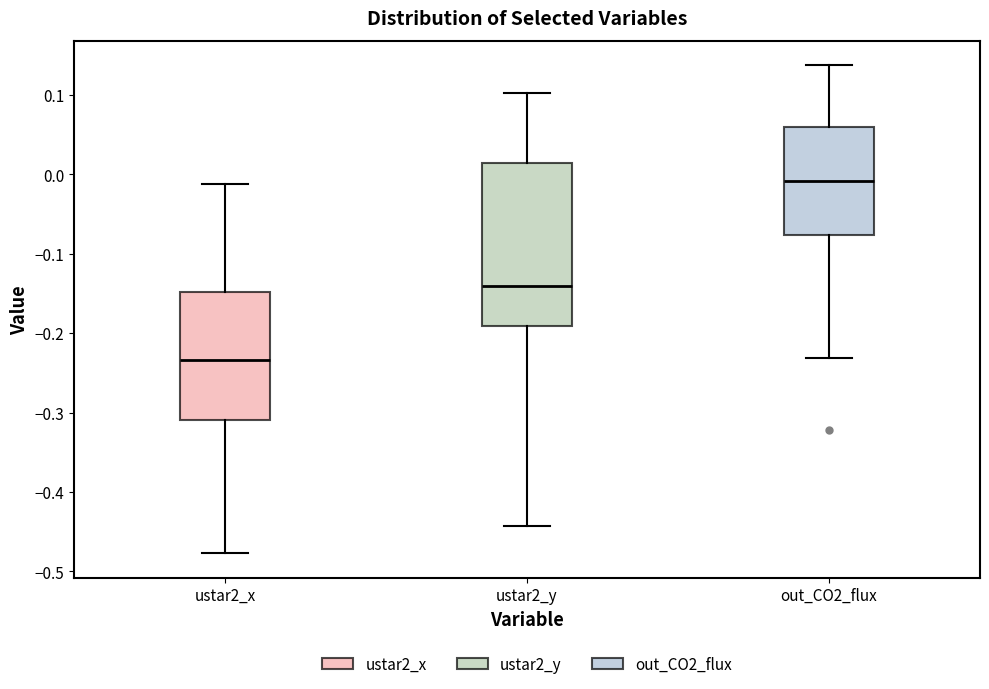

Reading left to right, transcribe this box plot: for each box, give where its median line is, the range the box spans, and where its two whiskers end, as read against the y-axis. The values are not printed on the chart, so give them approximately, as read against the axis.

ustar2_x: median -0.23, box -0.31 to -0.15, whiskers -0.48 to -0.01
ustar2_y: median -0.14, box -0.19 to 0.01, whiskers -0.44 to 0.10
out_CO2_flux: median -0.01, box -0.08 to 0.06, whiskers -0.23 to 0.14